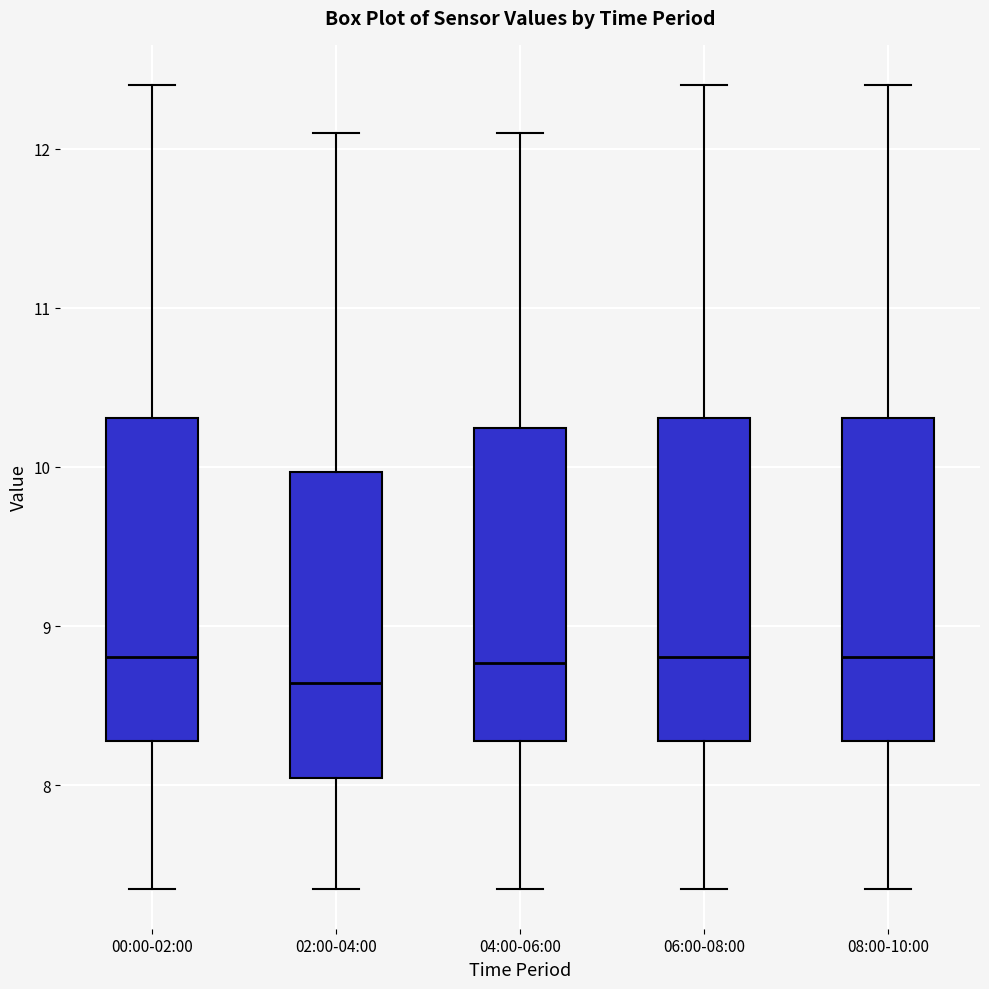

Which box has the lowest median line?

02:00-04:00